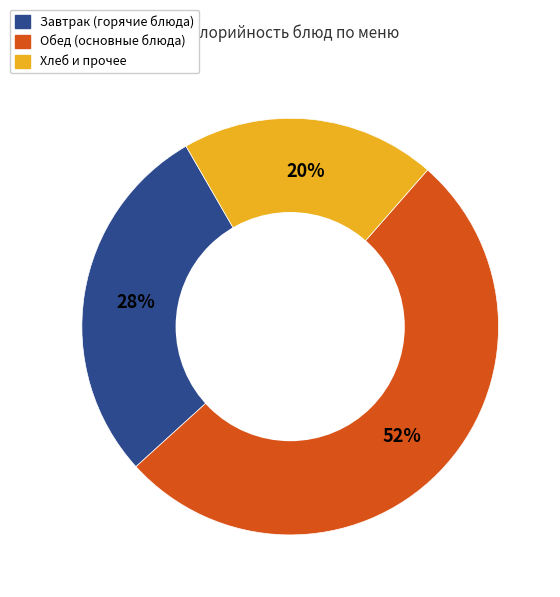

Is the sum of Хлеб и прочее and Обед (основные блюда) greater than half?

Yes